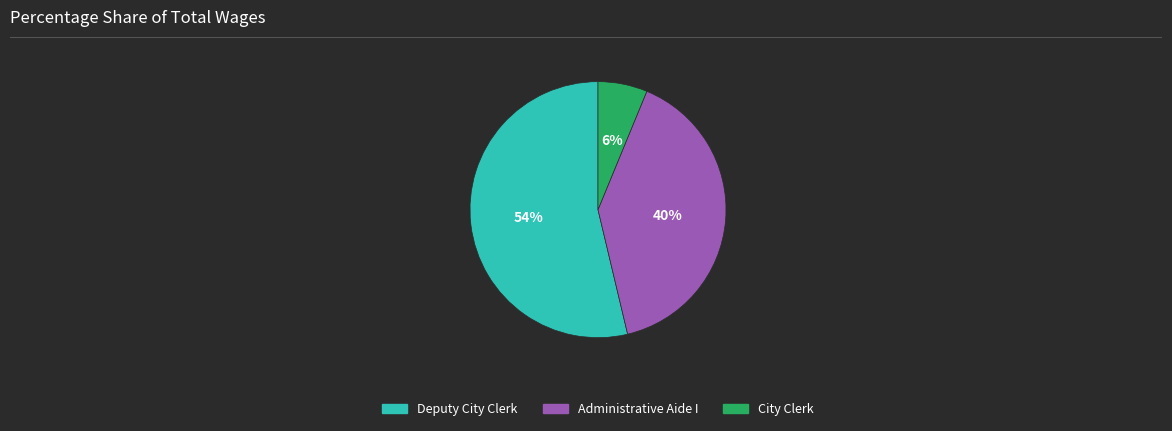

Which category has the smallest portion of the pie?

City Clerk